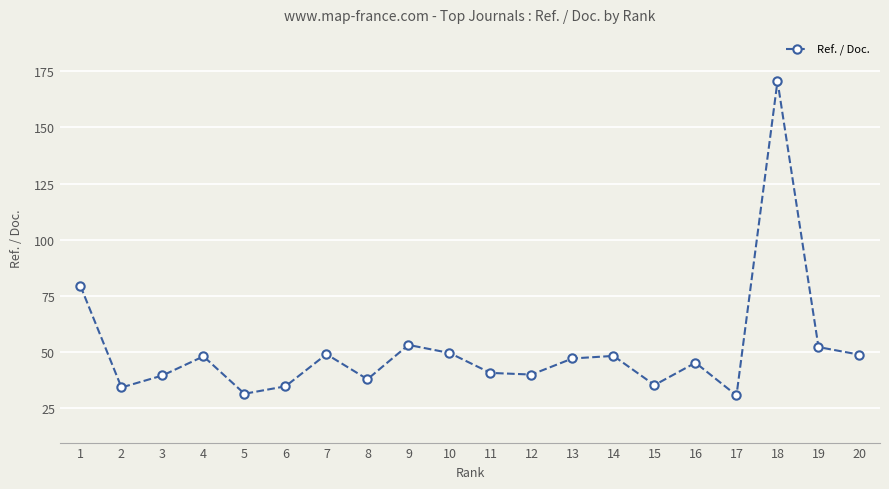

What is the value of the 7th point from the left?

49.0